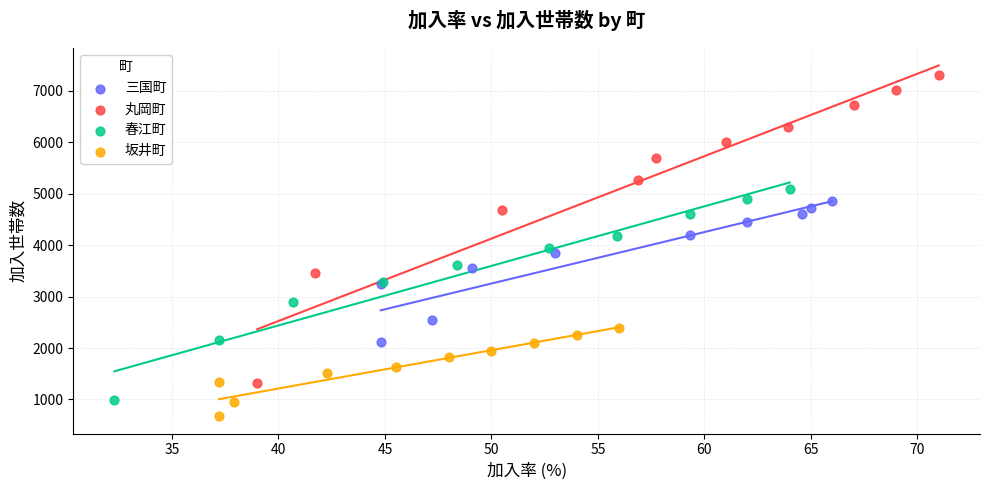

Which series contains the lowest Y value?

坂井町